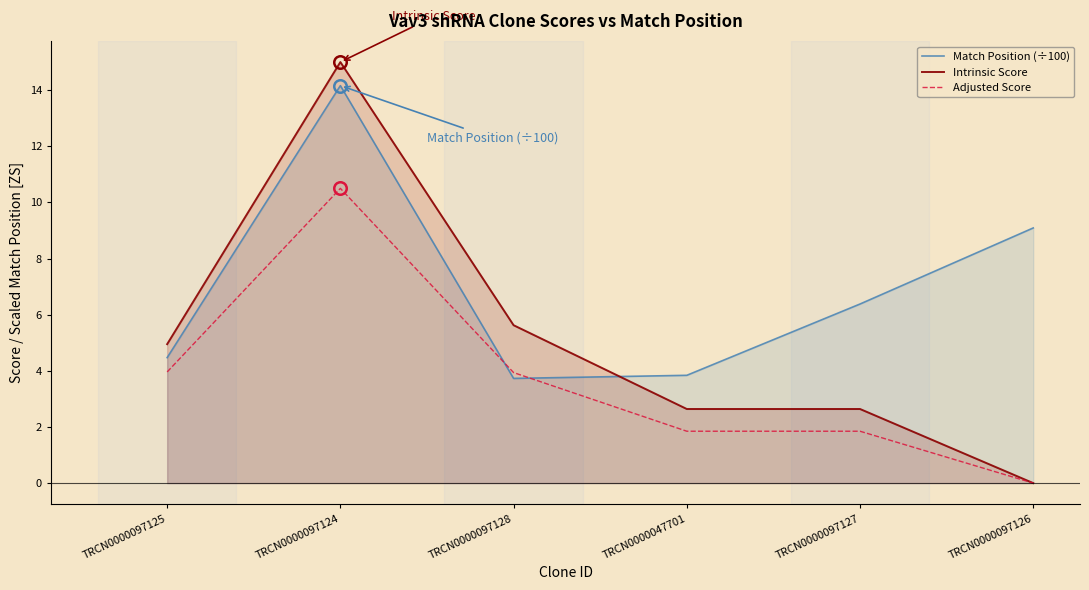

How many data points in Intrinsic Score are less than 4?

3